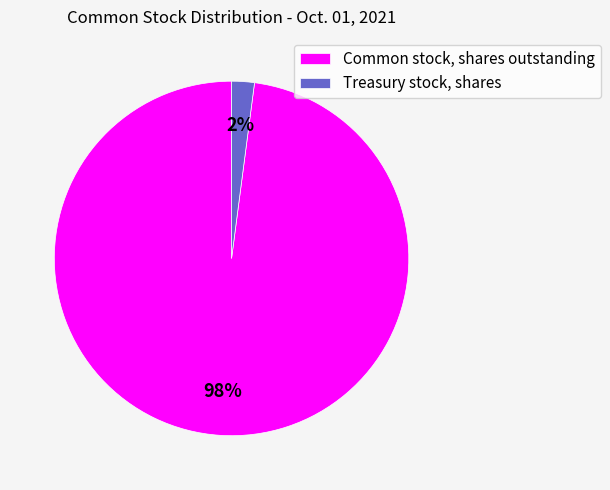

Do Common stock, shares outstanding and Treasury stock, shares together represent more than half of the pie?

Yes